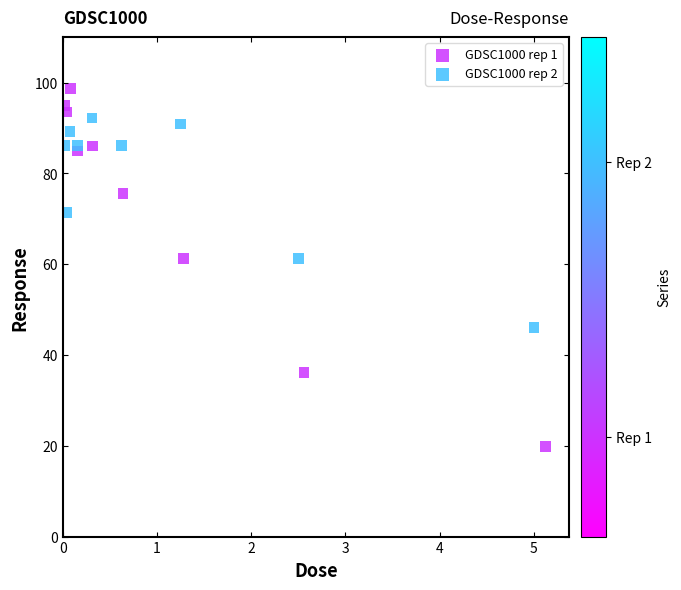

Which series has the largest Y range (max minus min)?

GDSC1000 rep 1